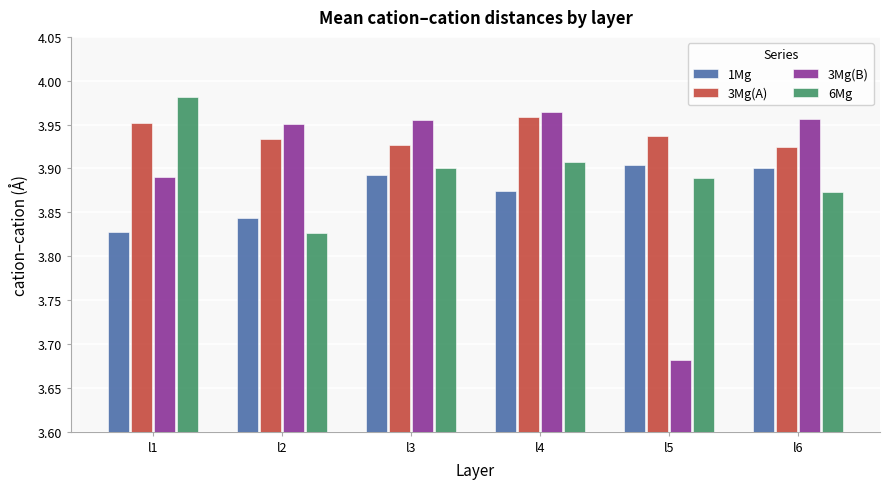

The value of 3Mg(A) at l5 is 6.7. True or false?

False